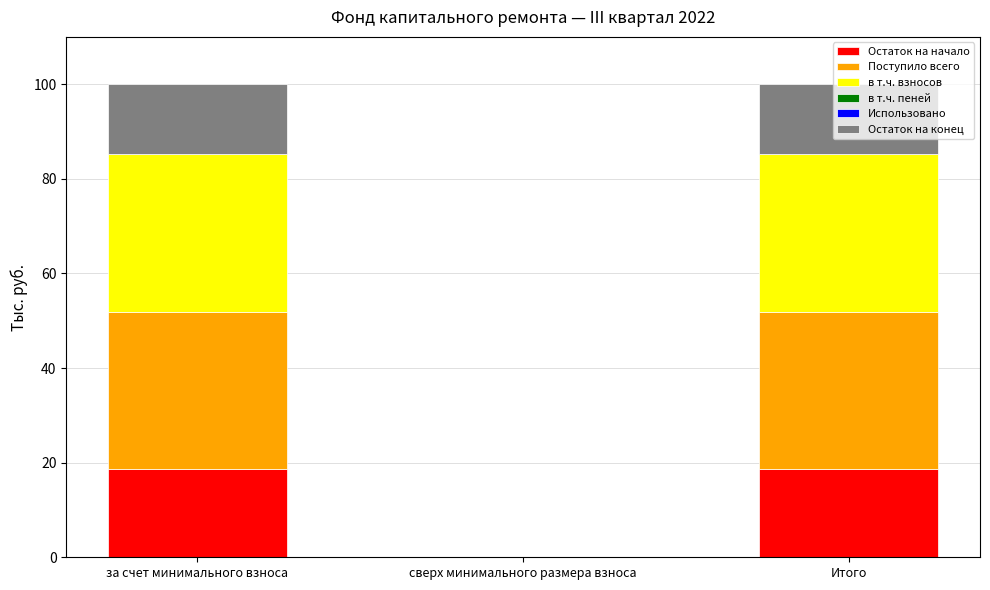

True or false: Остаток на начало has a value of 18.6 at за счет минимального взноса.

True